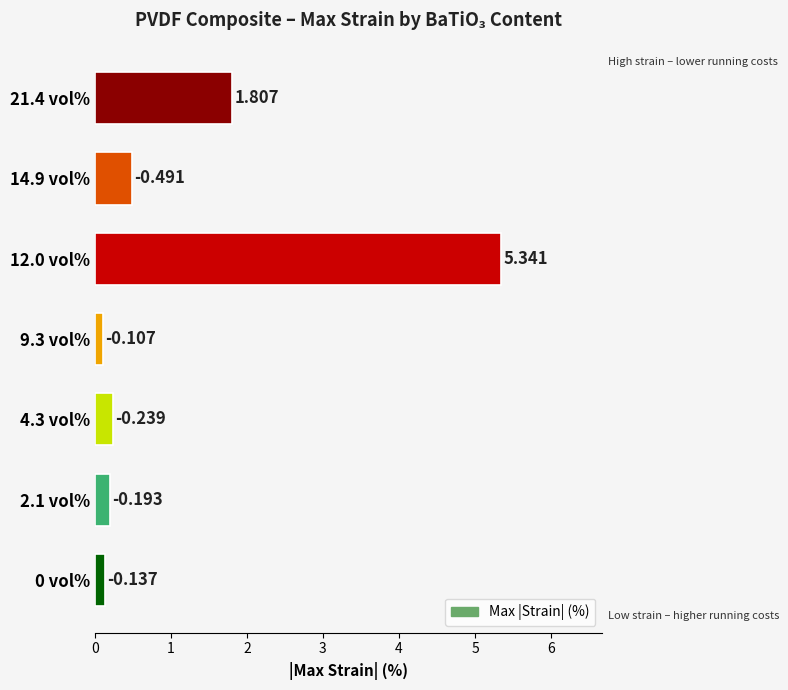

What is the greatest value displayed?

5.3